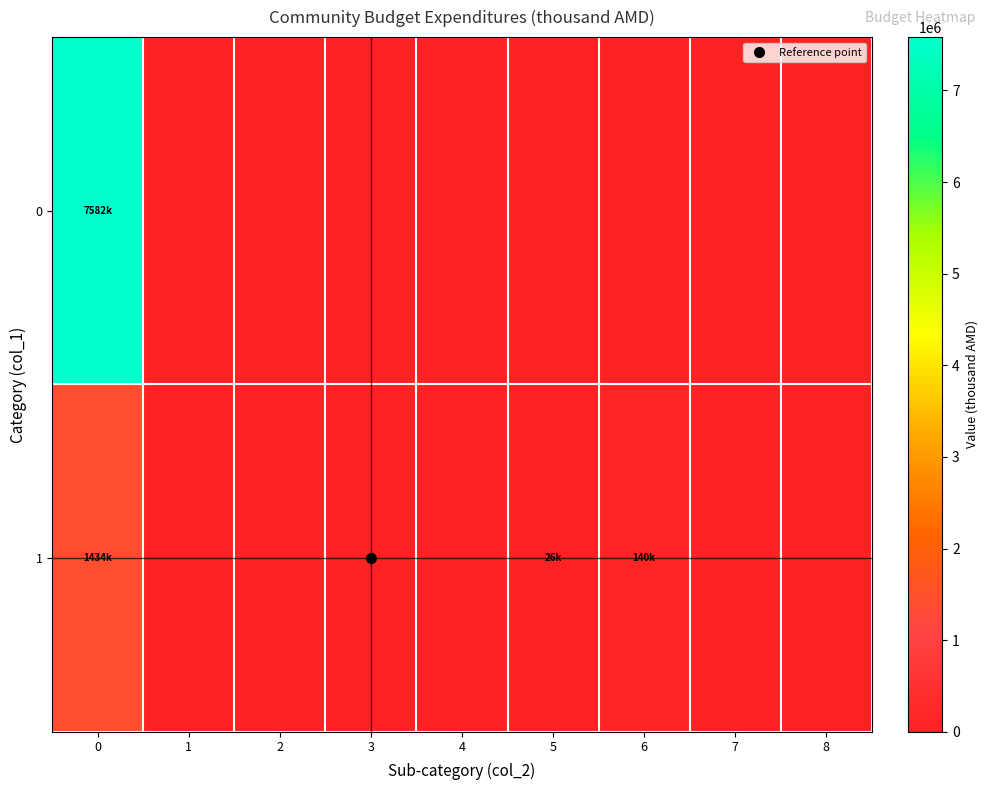

Which series has the largest range (max minus min)?

row_0